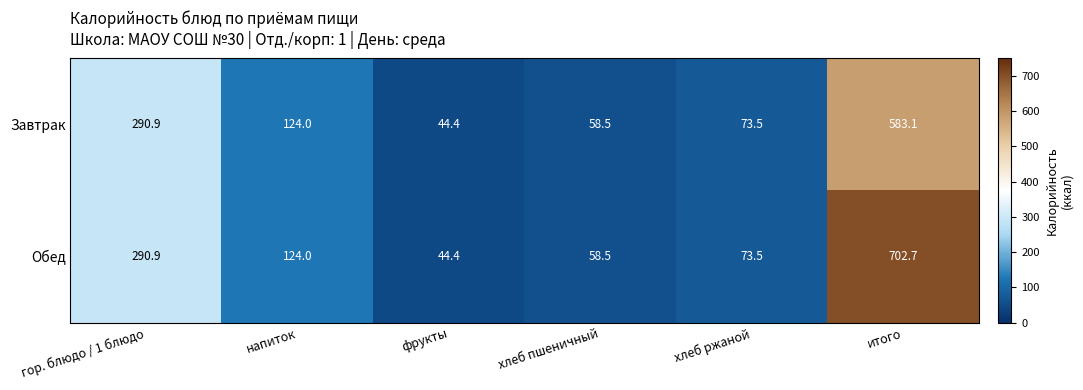

The value of Обед at напиток is 195.1. True or false?

False